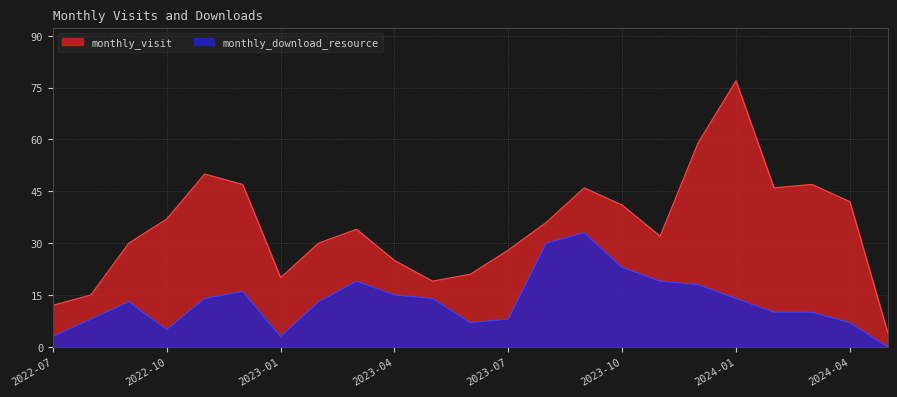

Reading left to right, what are all the values shown in this chart?

monthly_visit: 2022-07=12	2022-08=15	2022-09=30	2022-10=37	2022-11=50	2022-12=47	2023-01=20	2023-02=30	2023-03=34	2023-04=25	2023-05=19	2023-06=21	2023-07=28	2023-08=36	2023-09=46	2023-10=41	2023-11=32	2023-12=59	2024-01=77	2024-02=46	2024-03=47	2024-04=42	2024-05=4
monthly_download_resource: 2022-07=3	2022-08=8	2022-09=13	2022-10=5	2022-11=14	2022-12=16	2023-01=3	2023-02=13	2023-03=19	2023-04=15	2023-05=14	2023-06=7	2023-07=8	2023-08=30	2023-09=33	2023-10=23	2023-11=19	2023-12=18	2024-01=14	2024-02=10	2024-03=10	2024-04=7	2024-05=0